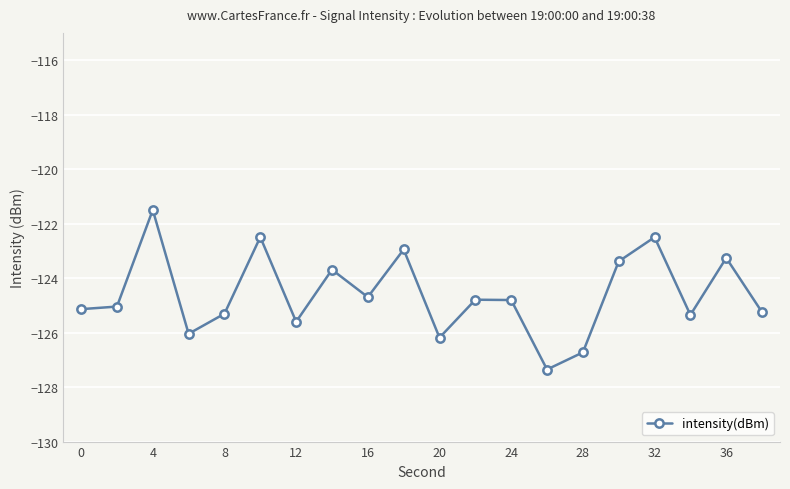

How many points are higher than both their immediate neighbors (excluding endpoints)?

7